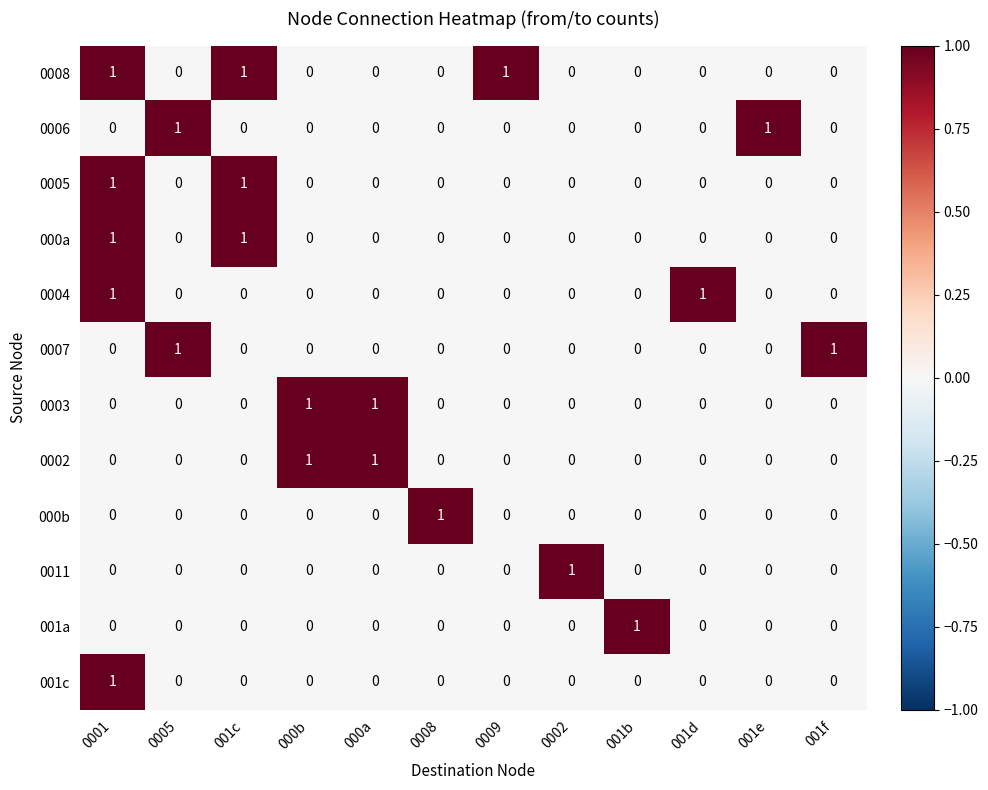

The 0002 series shows 1 at 001b. True or false?

False